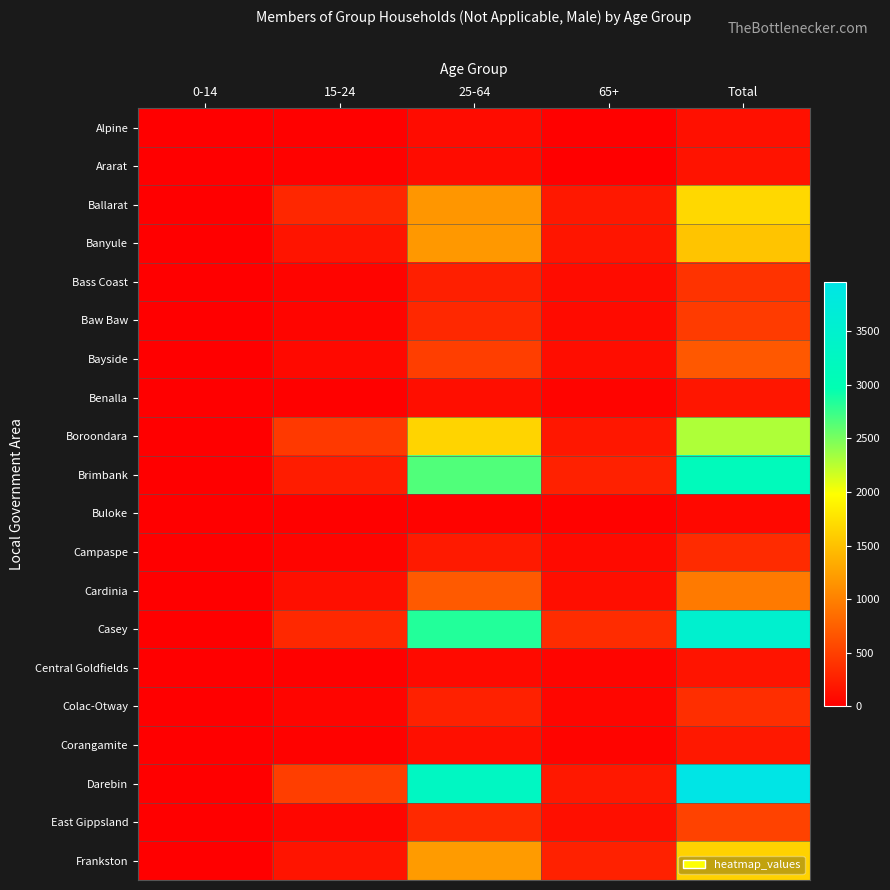

How many categories are shown in the chart?

5